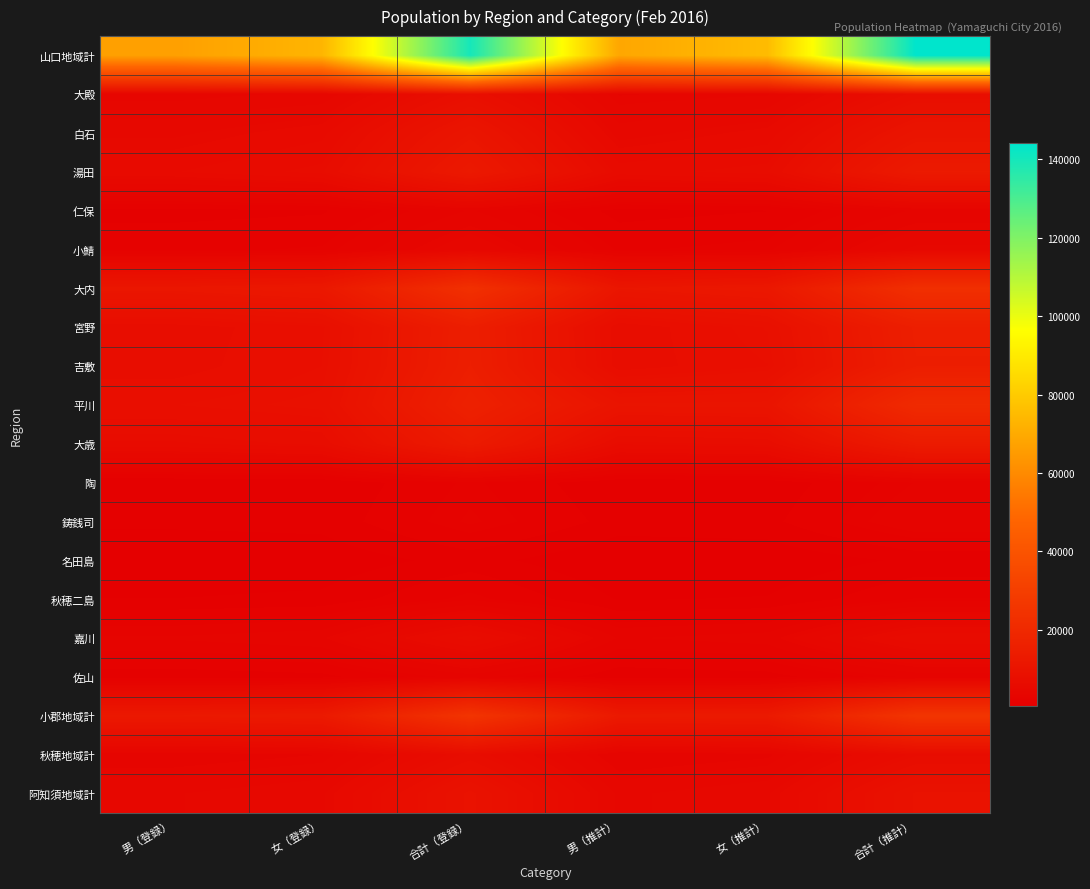

Which series has the largest range (max minus min)?

山口地域計